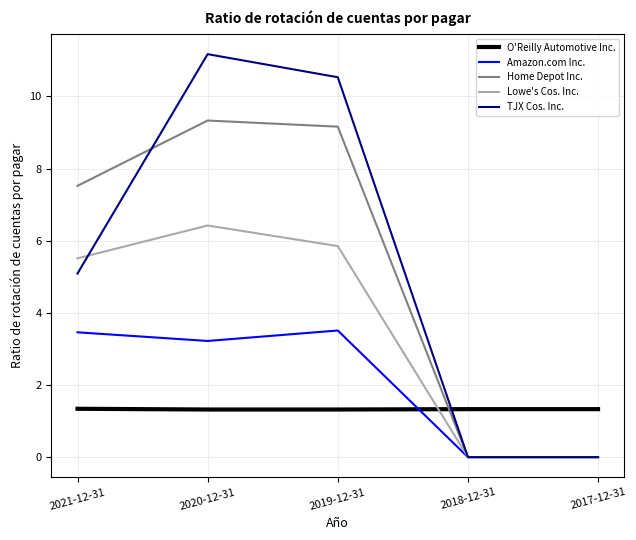

Is the value of O'Reilly Automotive Inc. at 2019-12-31 greater than the value of Amazon.com Inc. at 2017-12-31?

Yes